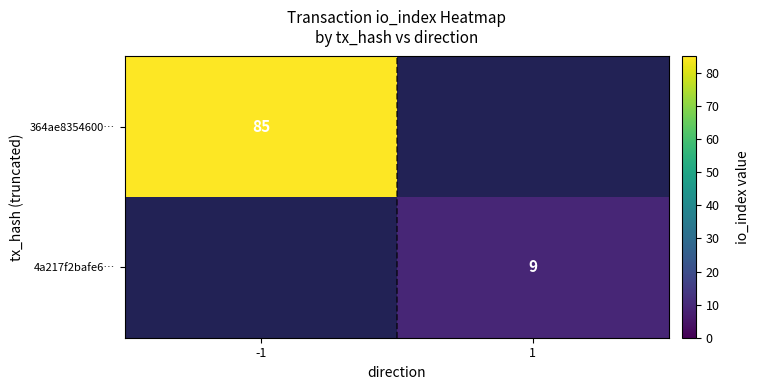

The value of 364ae8354600… at -1 is 118. True or false?

False